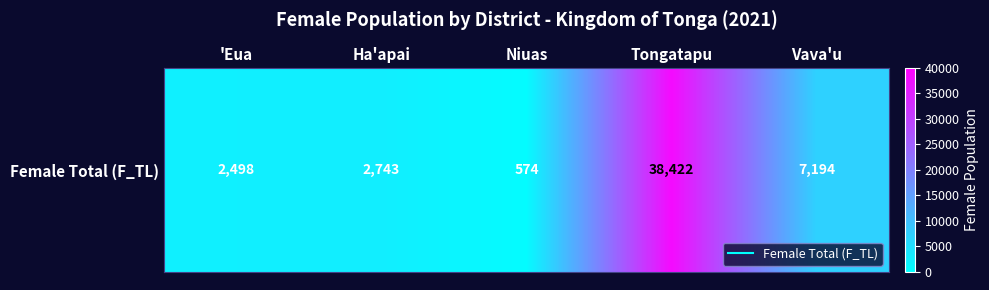

What is the smallest value displayed?

574